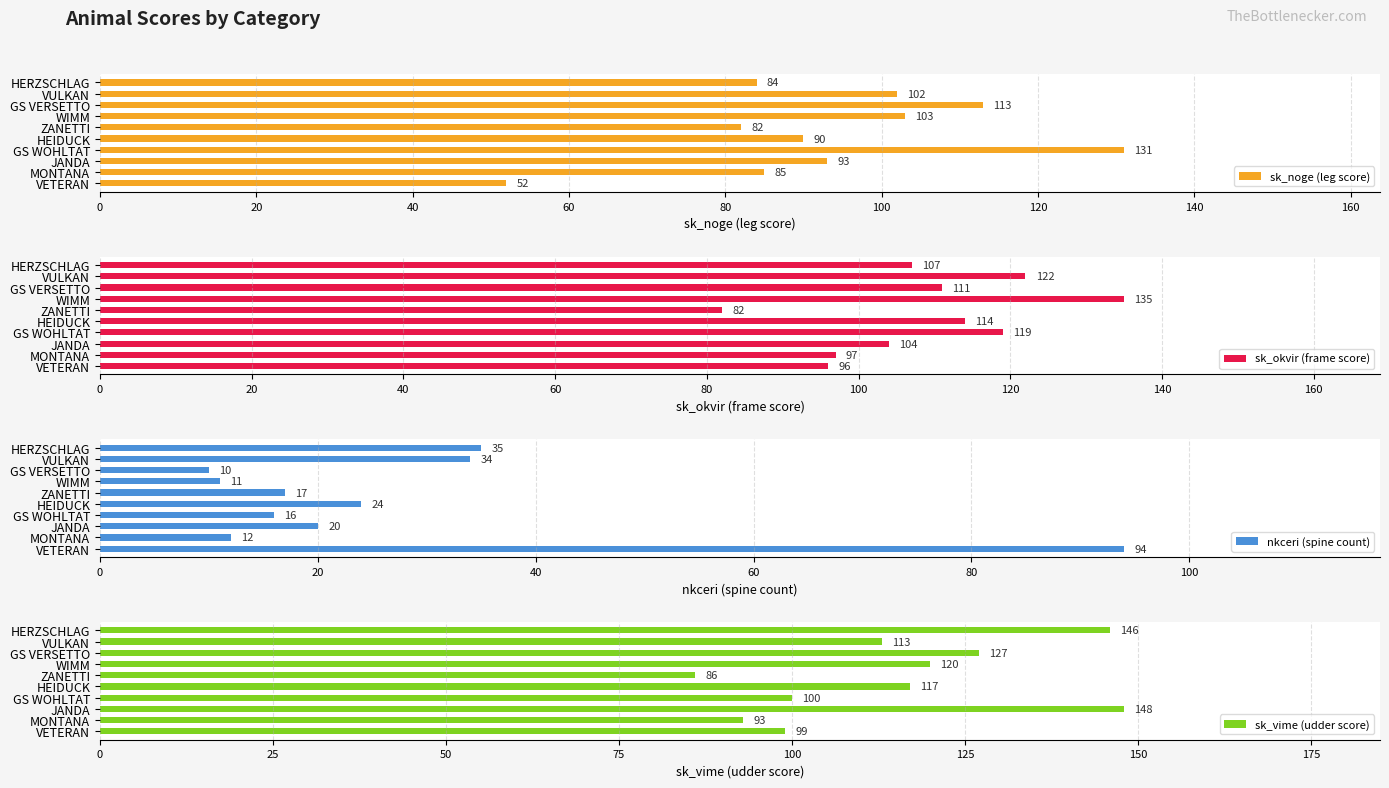

How many distinct data groups are displayed?

4